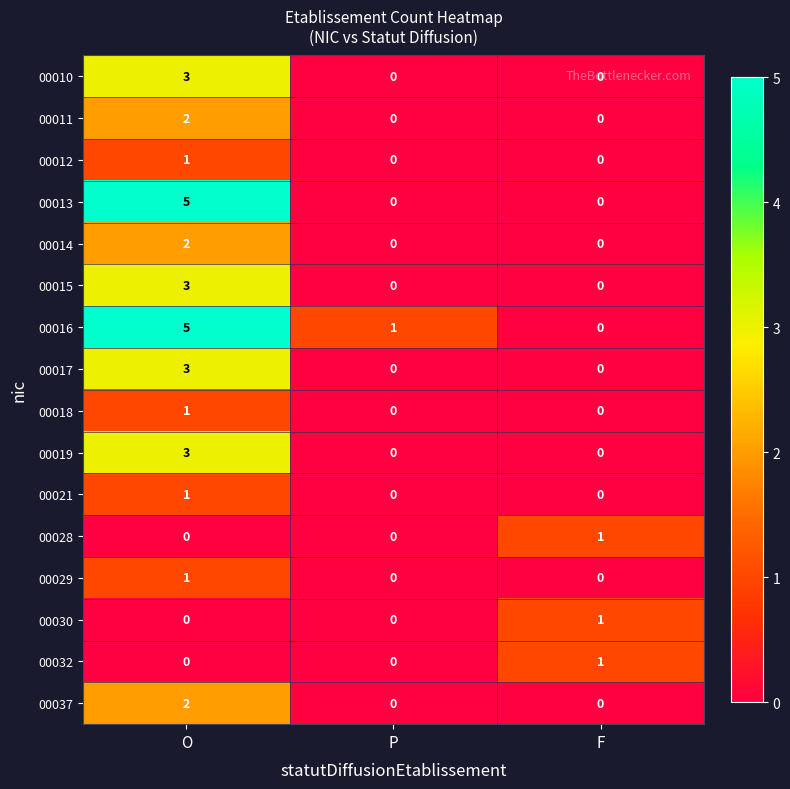

Which series has the largest total across all categories?

00016